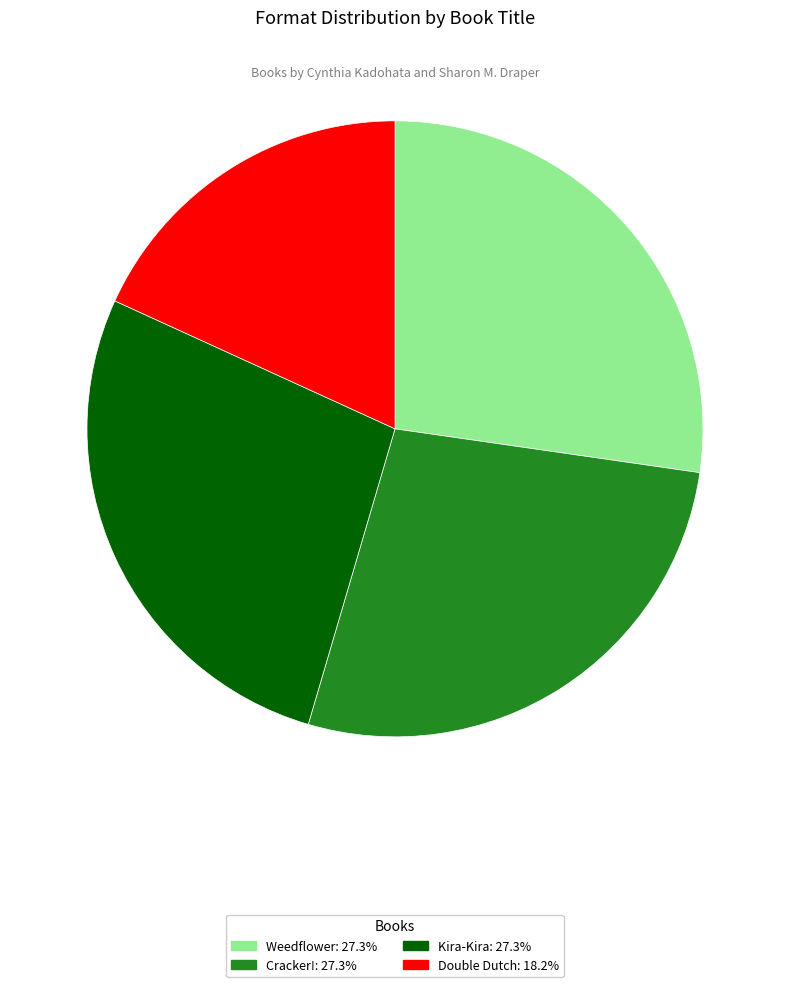

Count the number of slices in the pie.

4